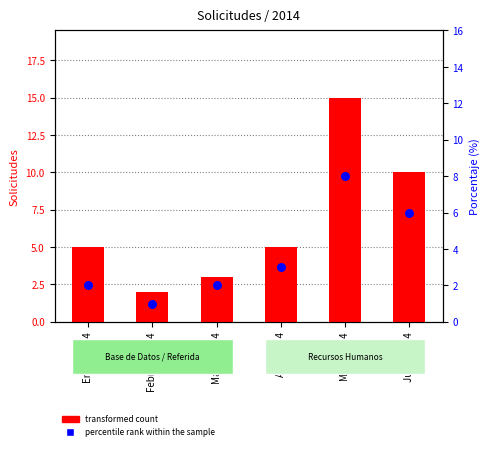

Which series reaches the minimum Y coordinate?

percentile rank within the sample